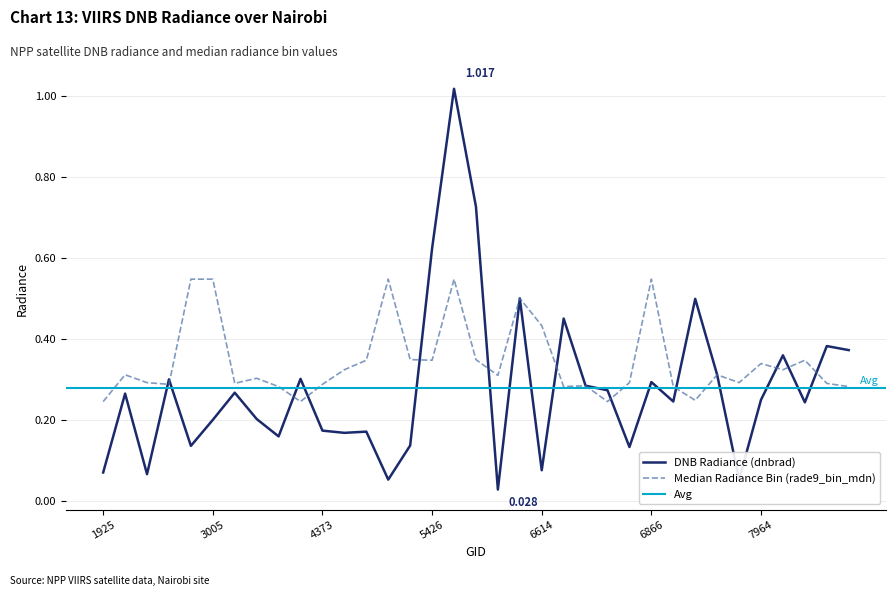

How many data points does each series have?

35